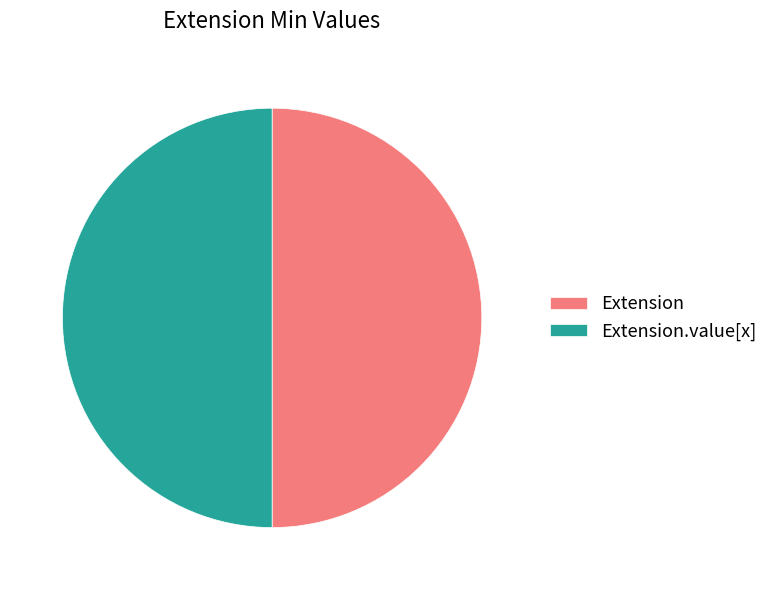

What is the ratio of the value at Extension to the value at Extension.value[x]?

1.0